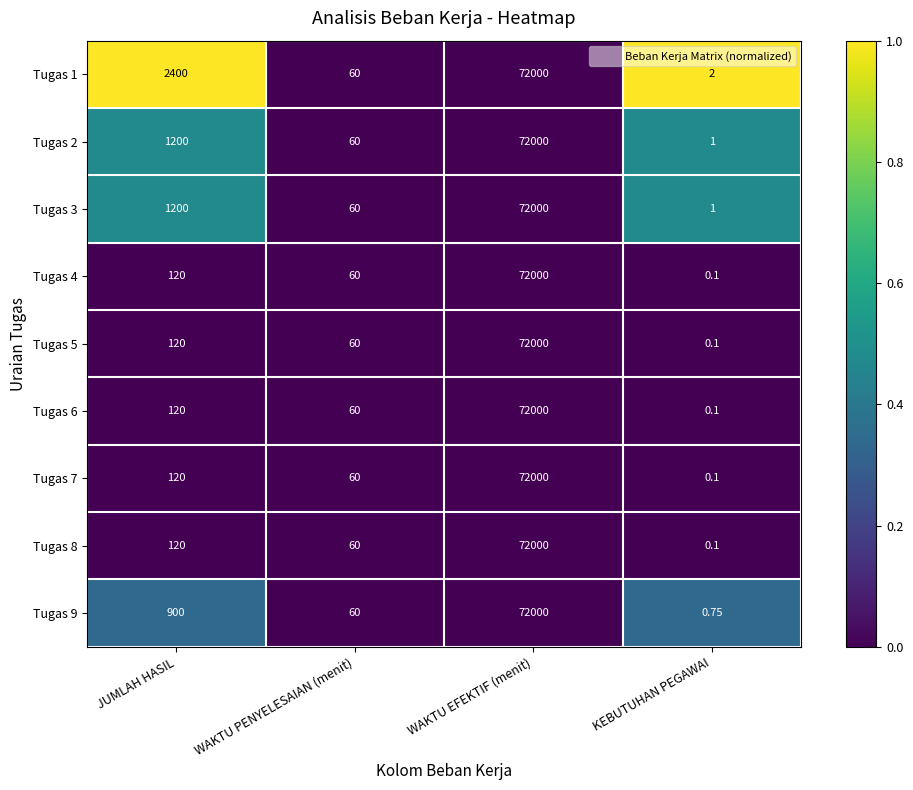

What is the spread (max minus min) of values at KEBUTUHAN PEGAWAI?

1.9